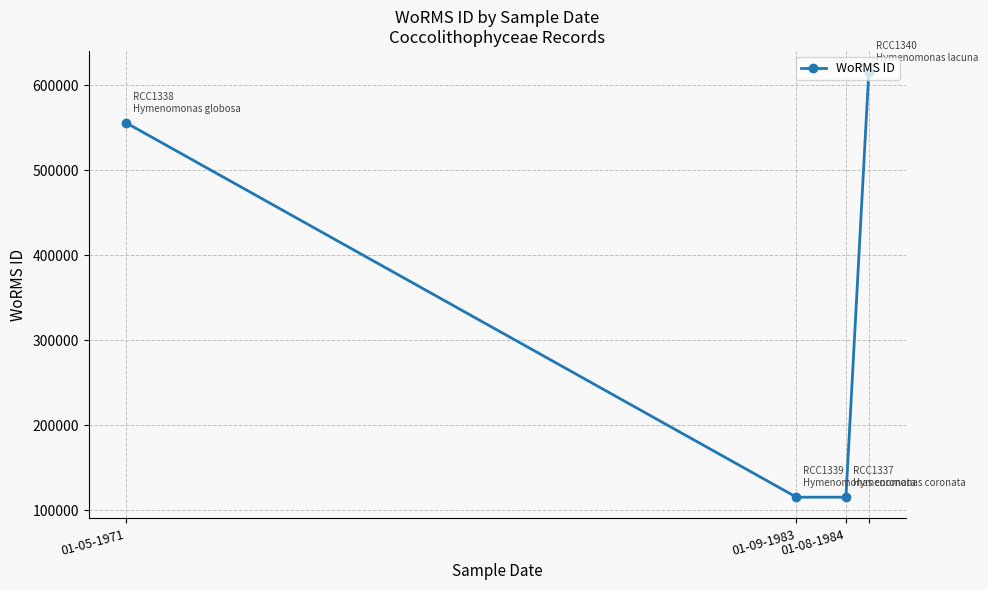

What is the difference between the second highest and minimum values?

440853